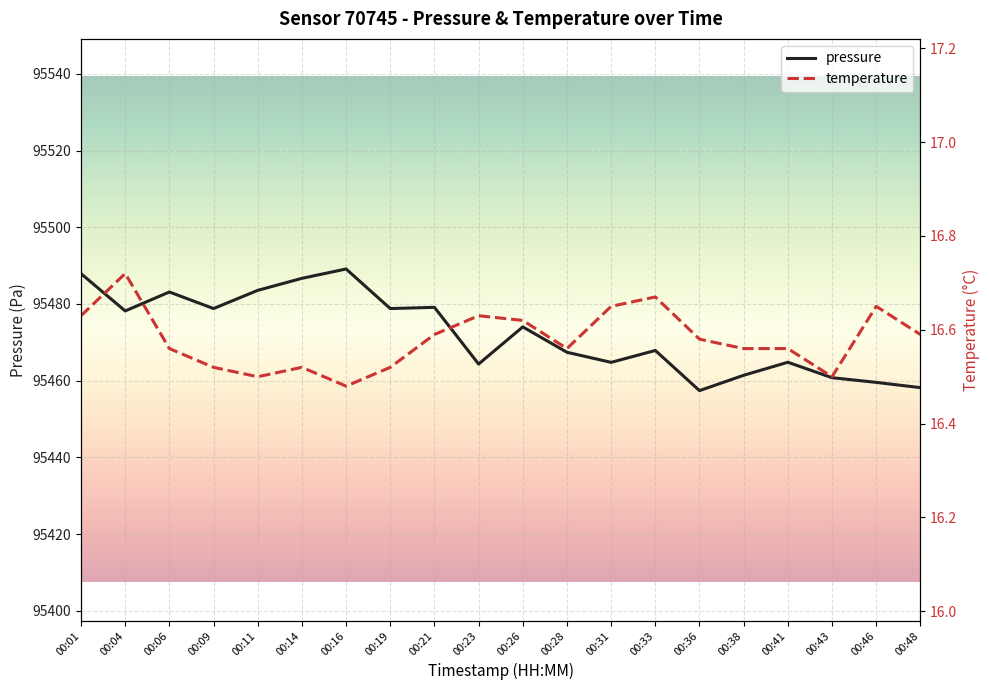

Does the chart display data point markers on the line(s)?

No